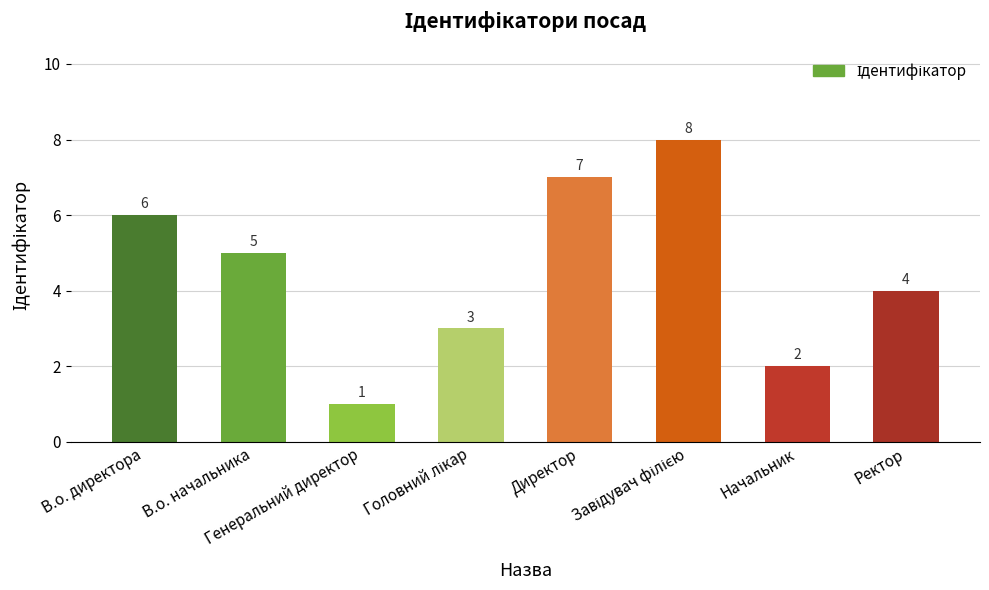

Reading left to right, extract all data points from this chart.

6	5	1	3	7	8	2	4